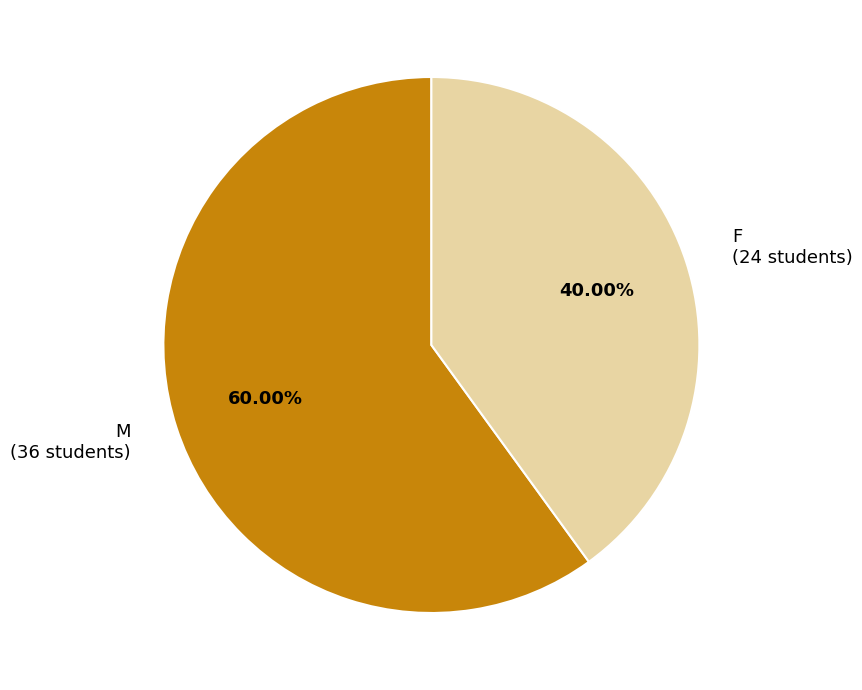

How many slices are in this pie chart?

2